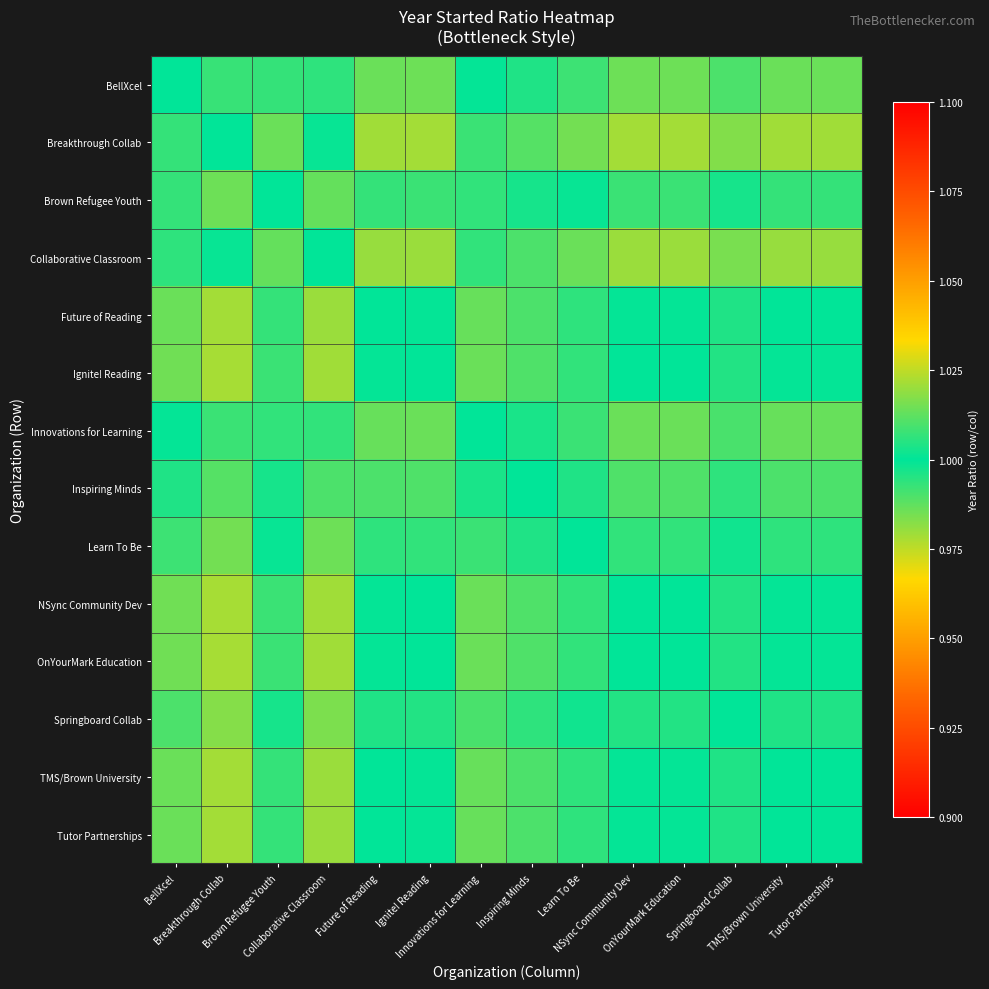

Reading right to left, what are all the values shown in this chart?

BellXcel: Tutor Partnerships=1.0	TMS/Brown University=1.0	Springboard Collab=1.0	OnYourMark Education=1.0	NSync Community Dev=1.0	Learn To Be=1.0	Inspiring Minds=1.0	Innovations for Learning=1.0	Ignite! Reading=1.0	Future of Reading=1.0	Collaborative Classroom=1.0	Brown Refugee Youth=1.0	Breakthrough Collab=1.0	BellXcel=1.0
Breakthrough Collab: Tutor Partnerships=1.0	TMS/Brown University=1.0	Springboard Collab=1.0	OnYourMark Education=1.0	NSync Community Dev=1.0	Learn To Be=1.0	Inspiring Minds=1.0	Innovations for Learning=1.0	Ignite! Reading=1.0	Future of Reading=1.0	Collaborative Classroom=1.0	Brown Refugee Youth=1.0	Breakthrough Collab=1.0	BellXcel=1.0
Brown Refugee Youth: Tutor Partnerships=1.0	TMS/Brown University=1.0	Springboard Collab=1.0	OnYourMark Education=1.0	NSync Community Dev=1.0	Learn To Be=1.0	Inspiring Minds=1.0	Innovations for Learning=1.0	Ignite! Reading=1.0	Future of Reading=1.0	Collaborative Classroom=1.0	Brown Refugee Youth=1.0	Breakthrough Collab=1.0	BellXcel=1.0
Collaborative Classroom: Tutor Partnerships=1.0	TMS/Brown University=1.0	Springboard Collab=1.0	OnYourMark Education=1.0	NSync Community Dev=1.0	Learn To Be=1.0	Inspiring Minds=1.0	Innovations for Learning=1.0	Ignite! Reading=1.0	Future of Reading=1.0	Collaborative Classroom=1.0	Brown Refugee Youth=1.0	Breakthrough Collab=1.0	BellXcel=1.0
Future of Reading: Tutor Partnerships=1.0	TMS/Brown University=1.0	Springboard Collab=1.0	OnYourMark Education=1.0	NSync Community Dev=1.0	Learn To Be=1.0	Inspiring Minds=1.0	Innovations for Learning=1.0	Ignite! Reading=1.0	Future of Reading=1.0	Collaborative Classroom=1.0	Brown Refugee Youth=1.0	Breakthrough Collab=1.0	BellXcel=1.0
Ignite! Reading: Tutor Partnerships=1.0	TMS/Brown University=1.0	Springboard Collab=1.0	OnYourMark Education=1.0	NSync Community Dev=1.0	Learn To Be=1.0	Inspiring Minds=1.0	Innovations for Learning=1.0	Ignite! Reading=1.0	Future of Reading=1.0	Collaborative Classroom=1.0	Brown Refugee Youth=1.0	Breakthrough Collab=1.0	BellXcel=1.0
Innovations for Learning: Tutor Partnerships=1.0	TMS/Brown University=1.0	Springboard Collab=1.0	OnYourMark Education=1.0	NSync Community Dev=1.0	Learn To Be=1.0	Inspiring Minds=1.0	Innovations for Learning=1.0	Ignite! Reading=1.0	Future of Reading=1.0	Collaborative Classroom=1.0	Brown Refugee Youth=1.0	Breakthrough Collab=1.0	BellXcel=1.0
Inspiring Minds: Tutor Partnerships=1.0	TMS/Brown University=1.0	Springboard Collab=1.0	OnYourMark Education=1.0	NSync Community Dev=1.0	Learn To Be=1.0	Inspiring Minds=1.0	Innovations for Learning=1.0	Ignite! Reading=1.0	Future of Reading=1.0	Collaborative Classroom=1.0	Brown Refugee Youth=1.0	Breakthrough Collab=1.0	BellXcel=1.0
Learn To Be: Tutor Partnerships=1.0	TMS/Brown University=1.0	Springboard Collab=1.0	OnYourMark Education=1.0	NSync Community Dev=1.0	Learn To Be=1.0	Inspiring Minds=1.0	Innovations for Learning=1.0	Ignite! Reading=1.0	Future of Reading=1.0	Collaborative Classroom=1.0	Brown Refugee Youth=1.0	Breakthrough Collab=1.0	BellXcel=1.0
NSync Community Dev: Tutor Partnerships=1.0	TMS/Brown University=1.0	Springboard Collab=1.0	OnYourMark Education=1.0	NSync Community Dev=1.0	Learn To Be=1.0	Inspiring Minds=1.0	Innovations for Learning=1.0	Ignite! Reading=1.0	Future of Reading=1.0	Collaborative Classroom=1.0	Brown Refugee Youth=1.0	Breakthrough Collab=1.0	BellXcel=1.0
OnYourMark Education: Tutor Partnerships=1.0	TMS/Brown University=1.0	Springboard Collab=1.0	OnYourMark Education=1.0	NSync Community Dev=1.0	Learn To Be=1.0	Inspiring Minds=1.0	Innovations for Learning=1.0	Ignite! Reading=1.0	Future of Reading=1.0	Collaborative Classroom=1.0	Brown Refugee Youth=1.0	Breakthrough Collab=1.0	BellXcel=1.0
Springboard Collab: Tutor Partnerships=1.0	TMS/Brown University=1.0	Springboard Collab=1.0	OnYourMark Education=1.0	NSync Community Dev=1.0	Learn To Be=1.0	Inspiring Minds=1.0	Innovations for Learning=1.0	Ignite! Reading=1.0	Future of Reading=1.0	Collaborative Classroom=1.0	Brown Refugee Youth=1.0	Breakthrough Collab=1.0	BellXcel=1.0
TMS/Brown University: Tutor Partnerships=1.0	TMS/Brown University=1.0	Springboard Collab=1.0	OnYourMark Education=1.0	NSync Community Dev=1.0	Learn To Be=1.0	Inspiring Minds=1.0	Innovations for Learning=1.0	Ignite! Reading=1.0	Future of Reading=1.0	Collaborative Classroom=1.0	Brown Refugee Youth=1.0	Breakthrough Collab=1.0	BellXcel=1.0
Tutor Partnerships: Tutor Partnerships=1.0	TMS/Brown University=1.0	Springboard Collab=1.0	OnYourMark Education=1.0	NSync Community Dev=1.0	Learn To Be=1.0	Inspiring Minds=1.0	Innovations for Learning=1.0	Ignite! Reading=1.0	Future of Reading=1.0	Collaborative Classroom=1.0	Brown Refugee Youth=1.0	Breakthrough Collab=1.0	BellXcel=1.0